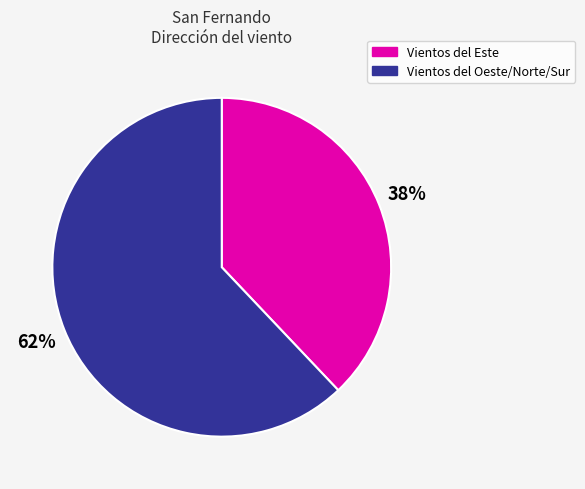

How many segments does this pie chart have?

2